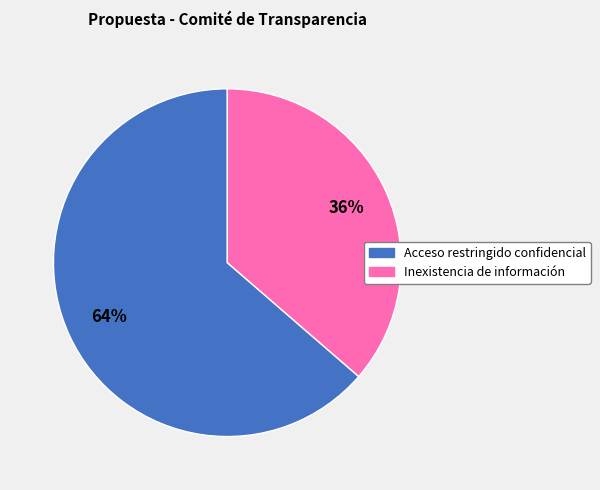

How many slices are in this pie chart?

2